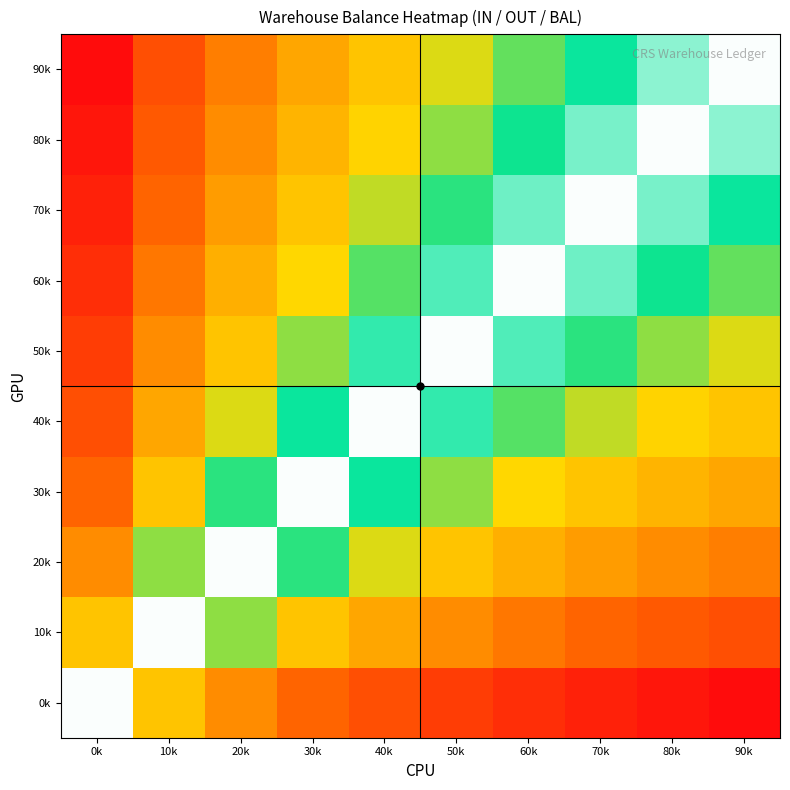

Which category has the highest value across all series?

0k